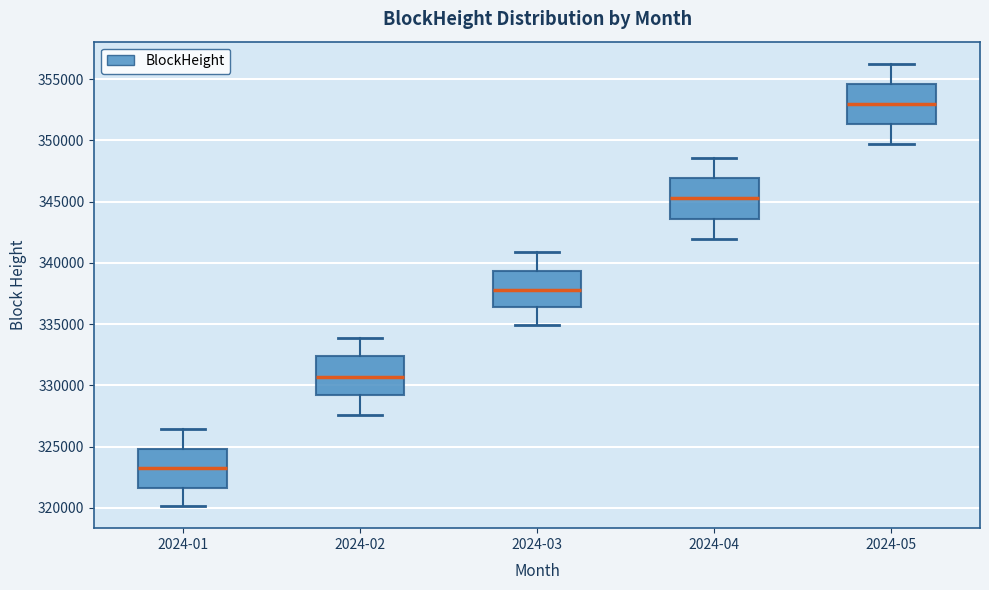

Reading left to right, transcribe this box plot: for each box, give where its median line is, the range the box spans, and where its two whiskers end, as read against the y-axis. The values are not printed on the chart, so give them approximately, as read against the axis.

2024-01: median 323000, box 321500 to 325000, whiskers 320000 to 326500
2024-02: median 330500, box 329000 to 332500, whiskers 327500 to 334000
2024-03: median 338000, box 336500 to 339500, whiskers 335000 to 341000
2024-04: median 345500, box 343500 to 347000, whiskers 342000 to 348500
2024-05: median 353000, box 351500 to 354500, whiskers 349500 to 356500